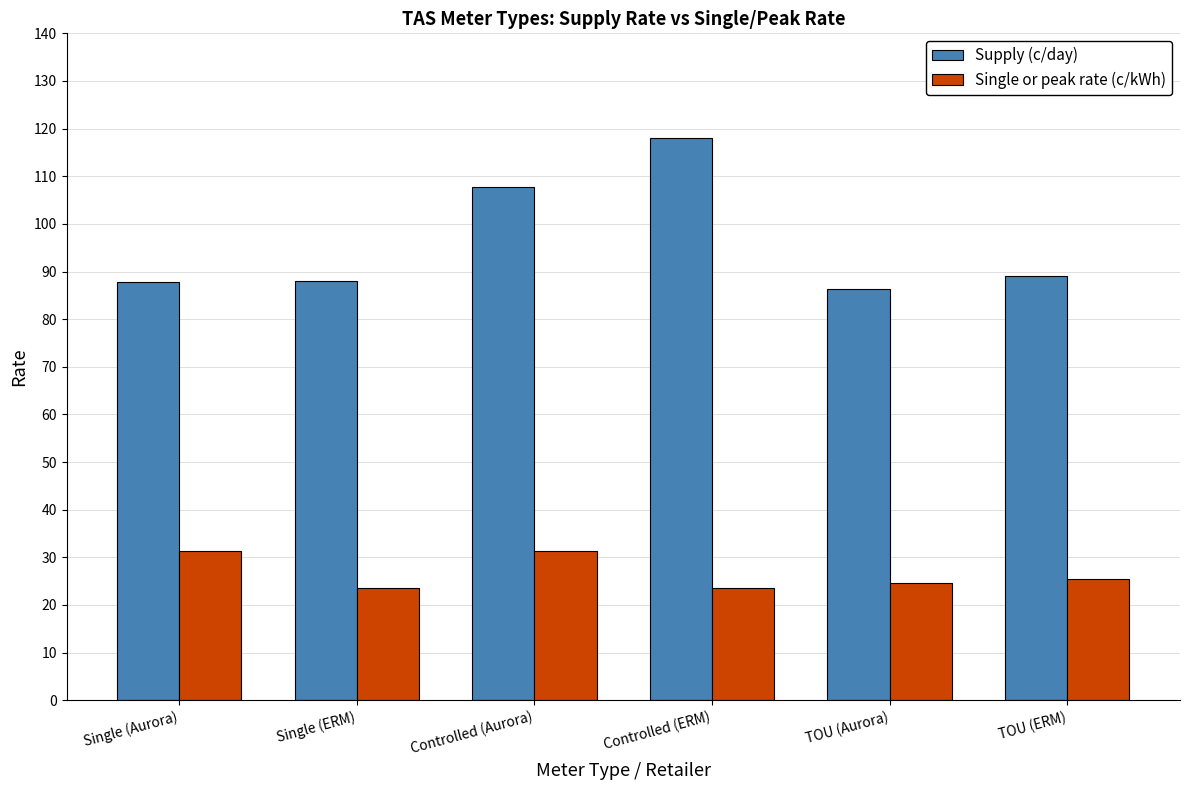

The Supply (c/day) series shows 186.9 at Controlled (Aurora). True or false?

False